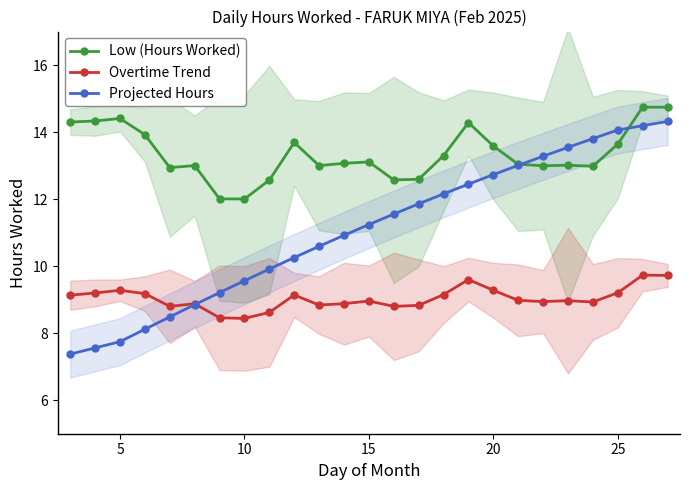

How many intersections are there between Overtime Trend and Projected Hours?

1